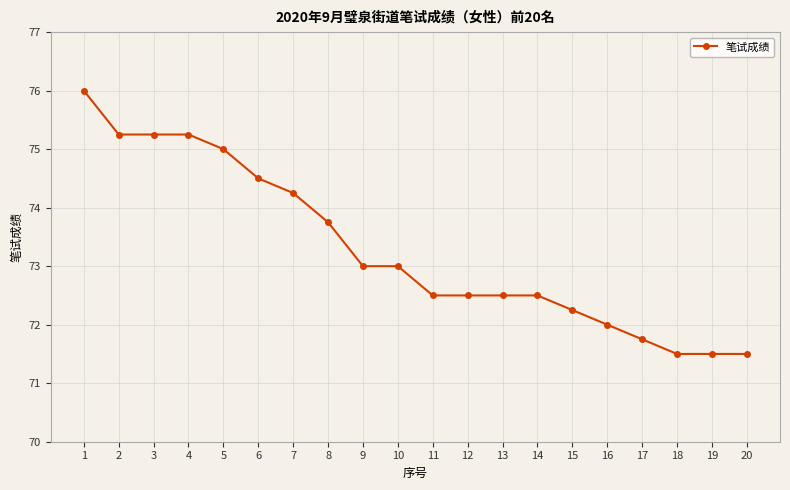

The chart shows a value of 75.2 at 3. True or false?

True